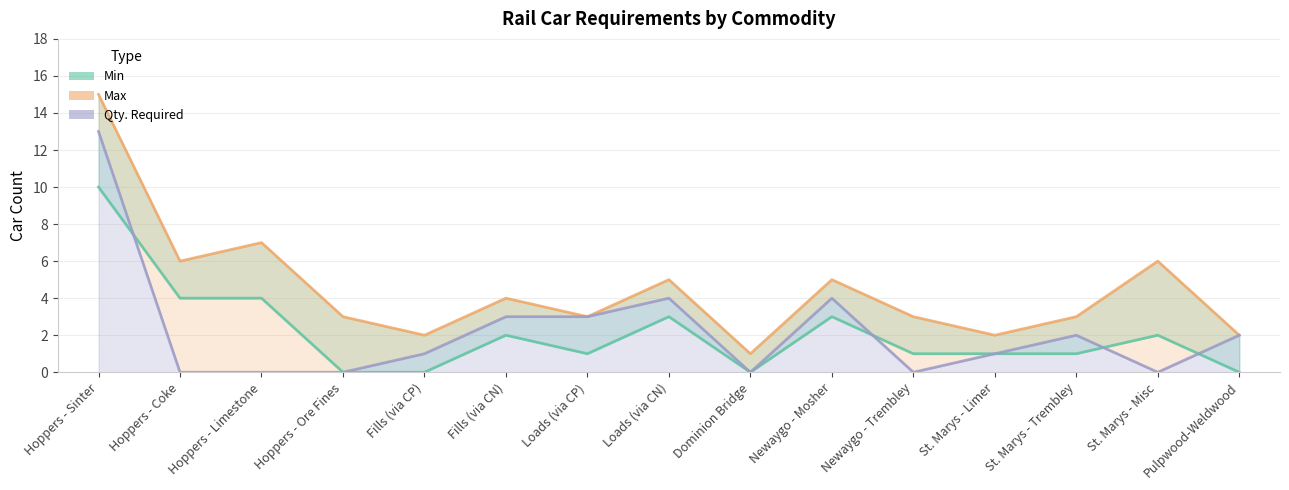

How many data points in Min are above 1?

7